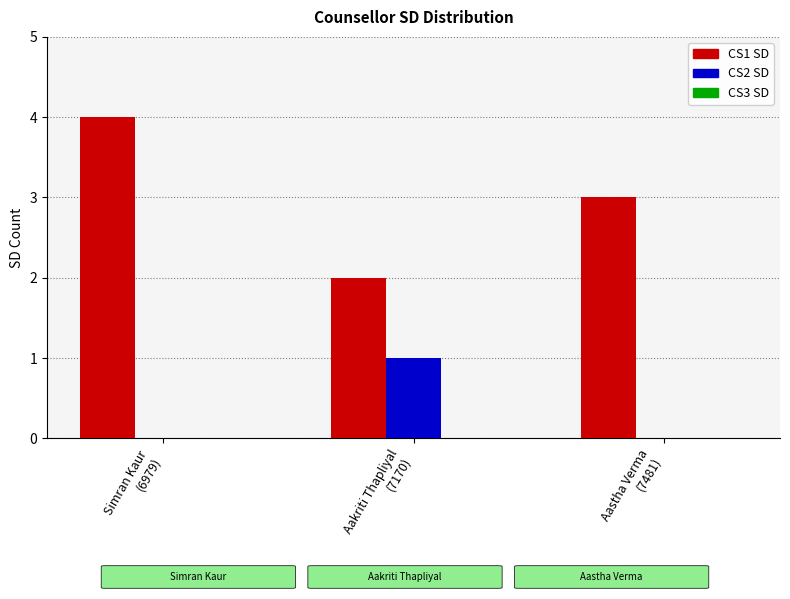

Which series has the largest total across all categories?

CS1 SD